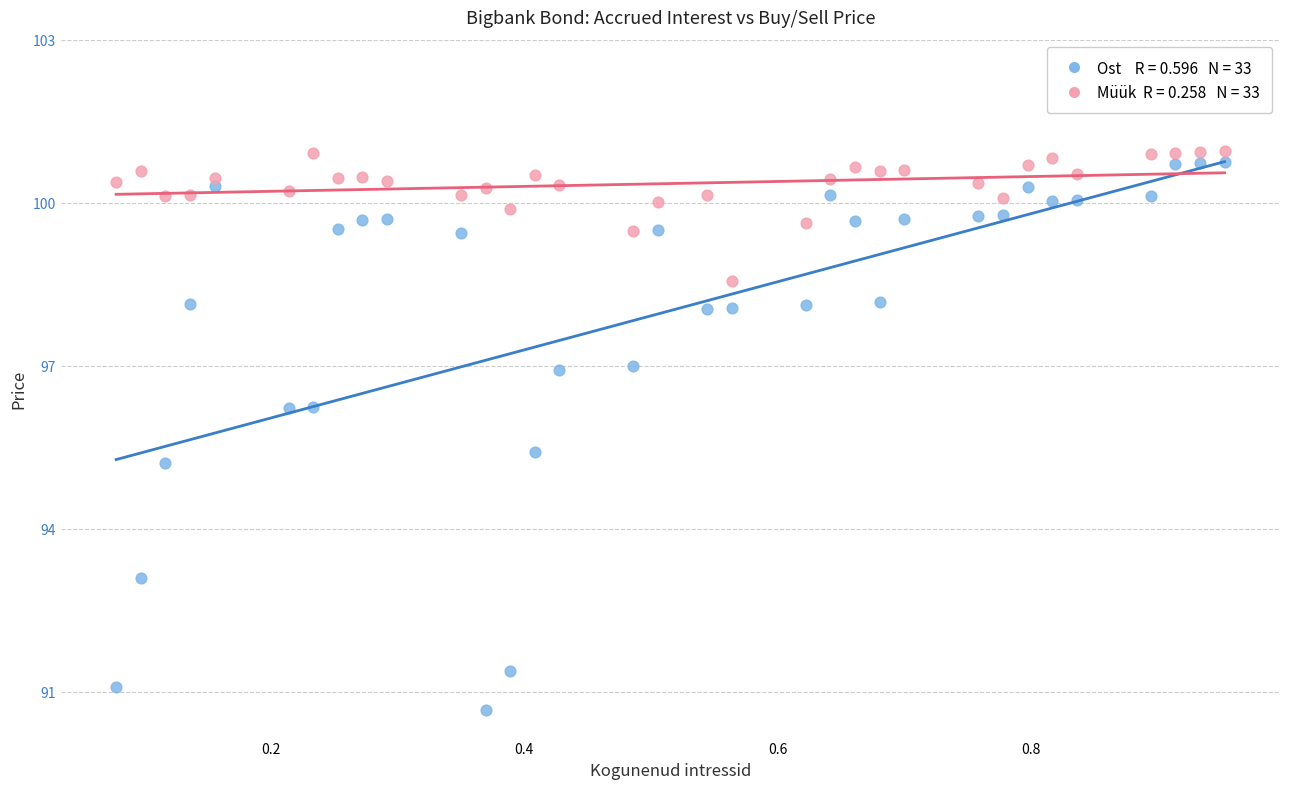

Across all data points, what is the range of X values (max minus min)?

0.9